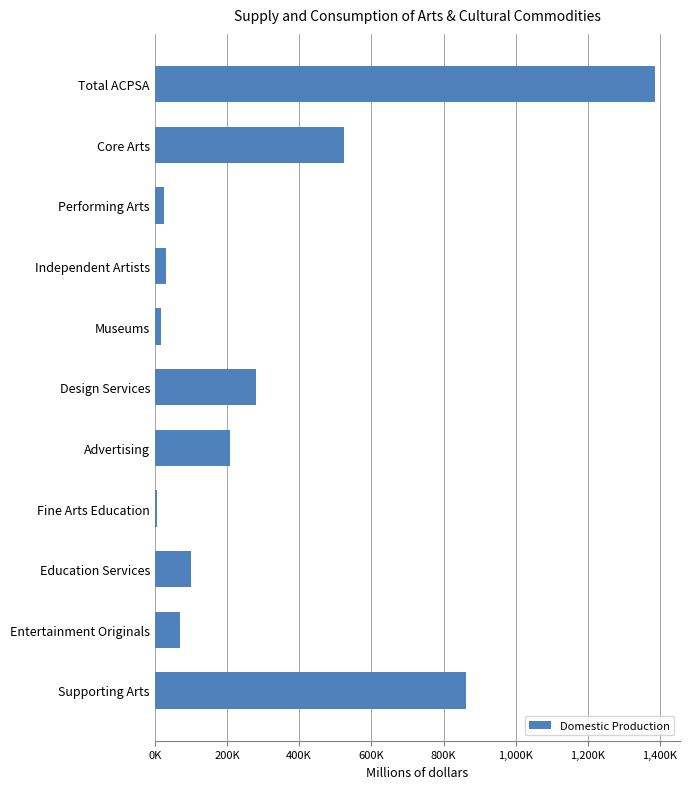

Does the chart contain stacked bars?

No